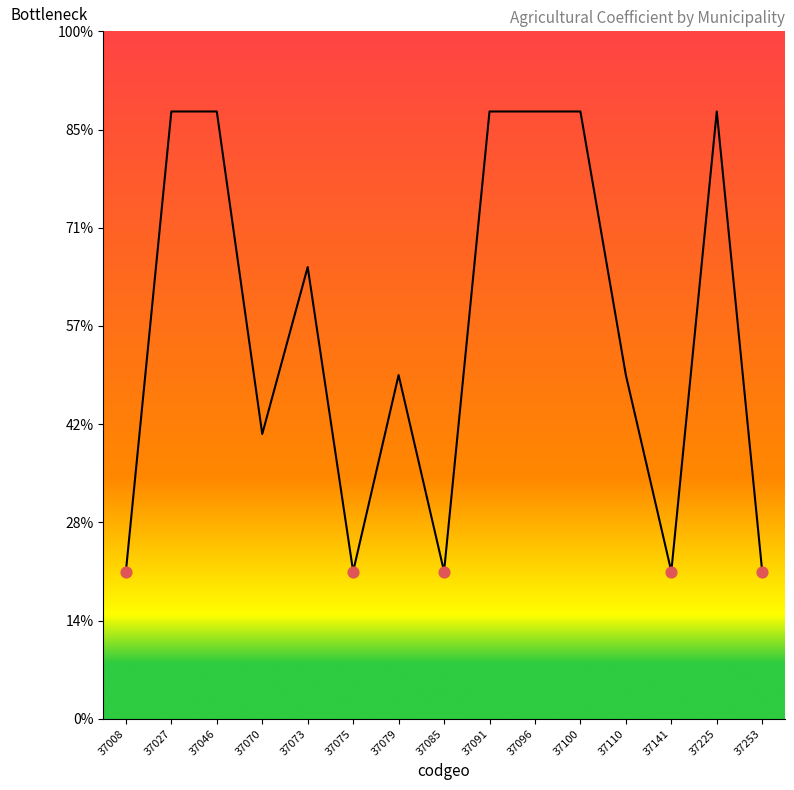

Which has a higher value, 37027 or 37008?

37027